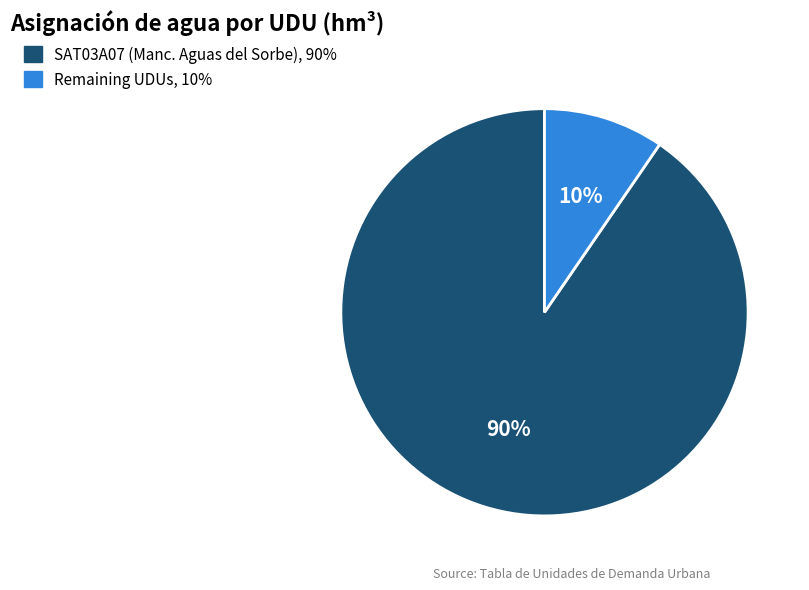

Does any single category account for the majority?

Yes